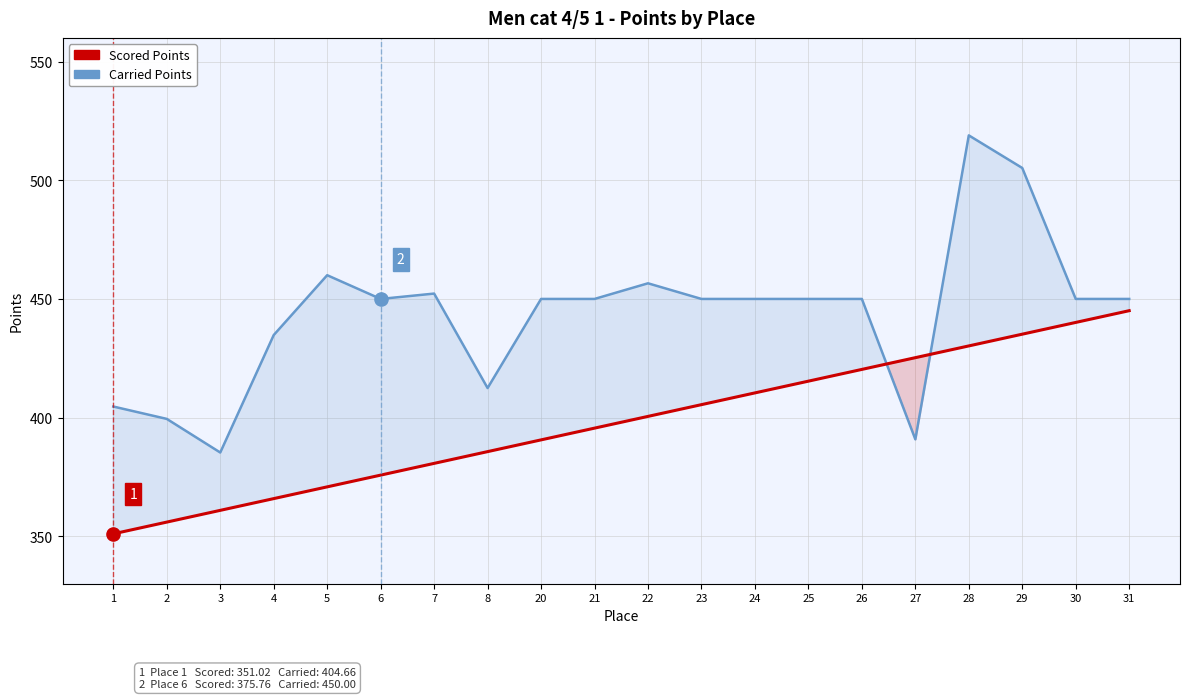

Which series reaches the minimum Y coordinate?

Scored Points